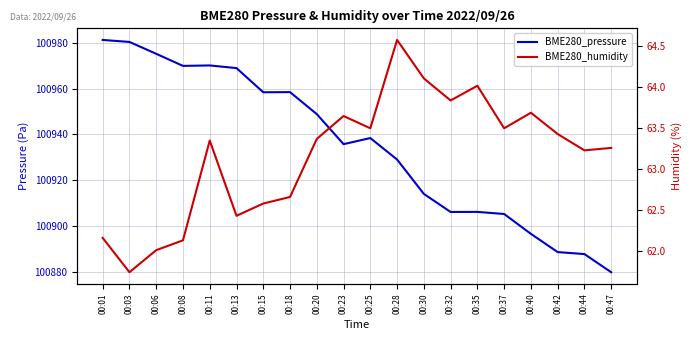

Is this an area chart (filled region under the line)?

No